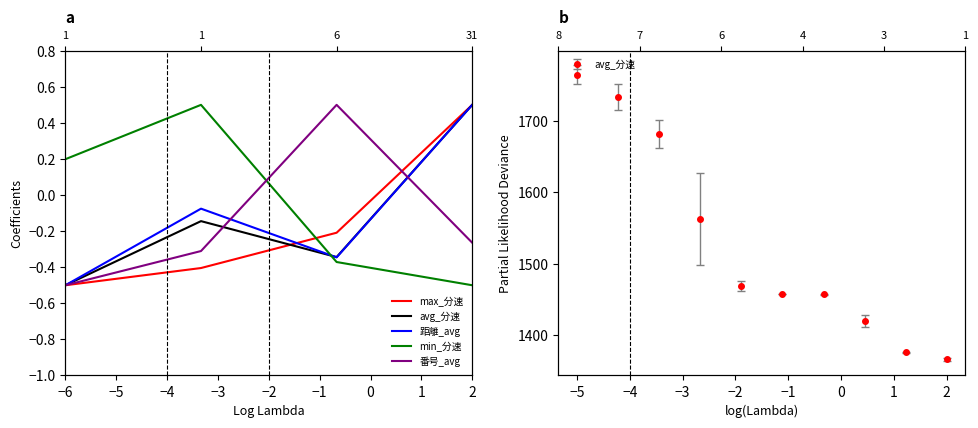

The value of 番号_avg at −4 is 0.8. True or false?

False